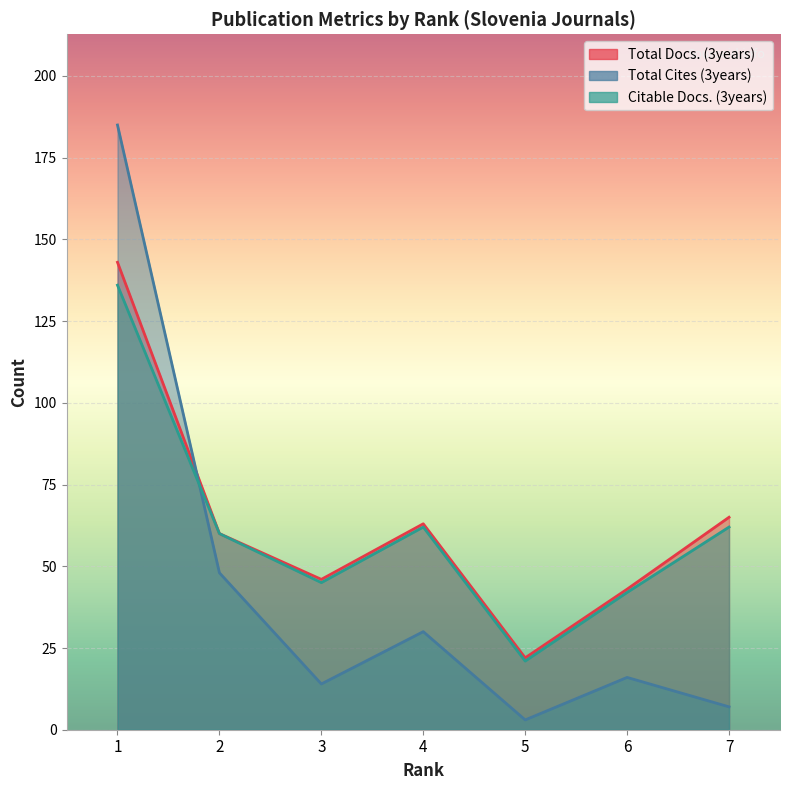

Which series changed the most between 2 and 5?

Total Cites (3years)